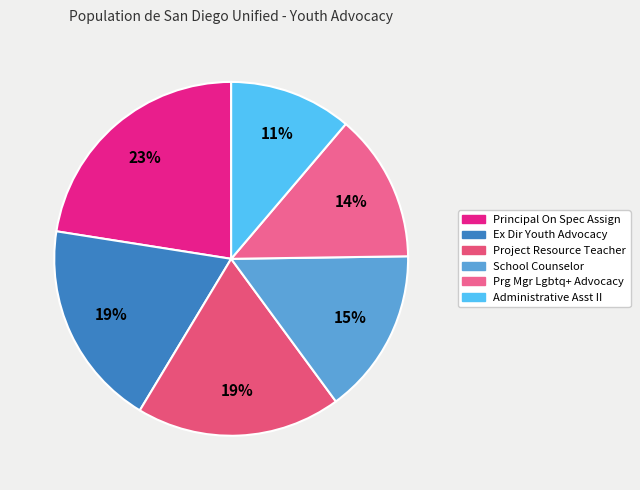

Does any single category account for the majority?

No